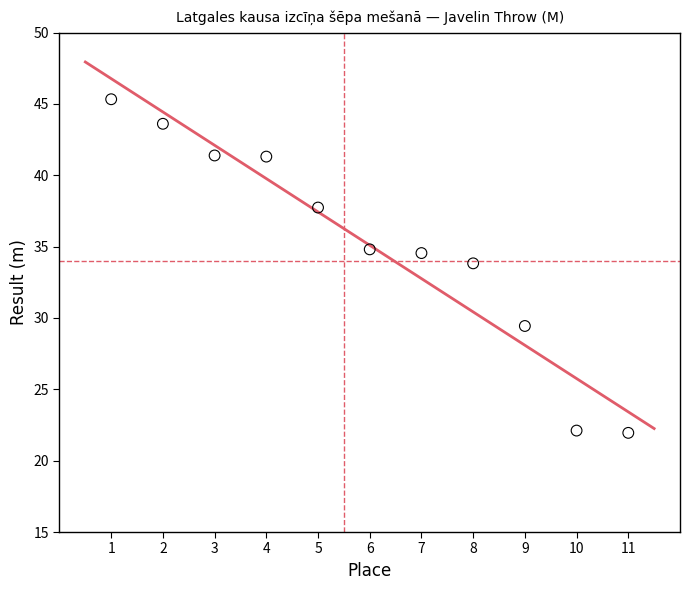

What Y value in the scatter plot is closest to 33?

33.8